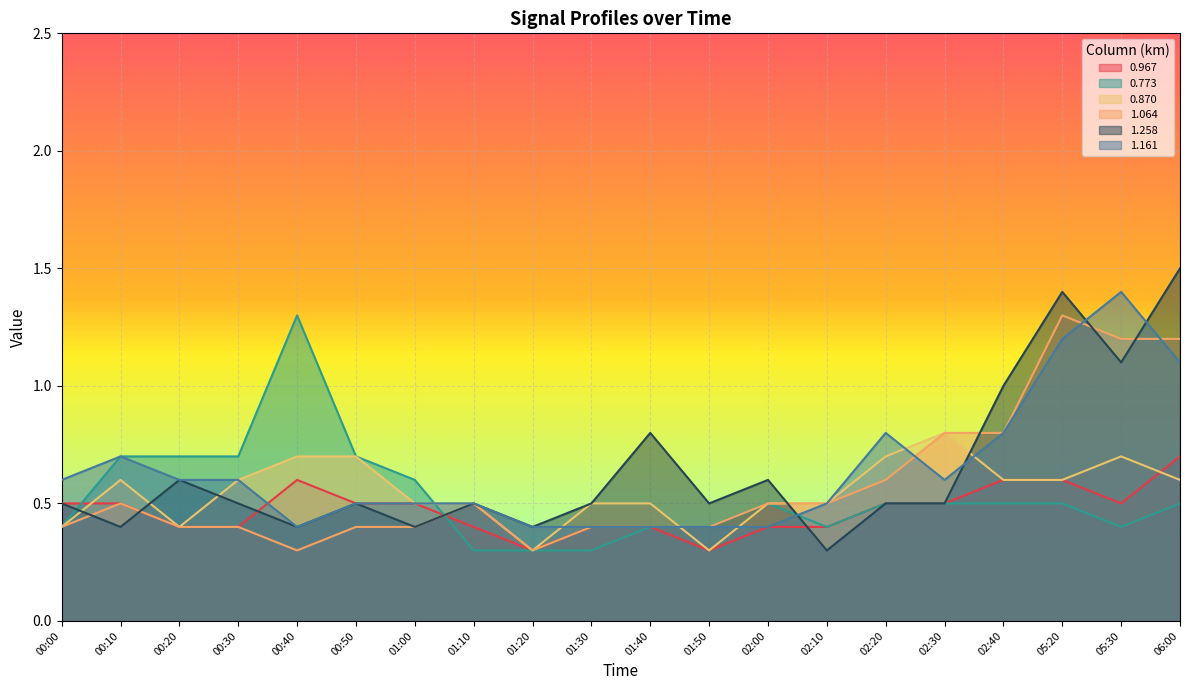

Which series changed the most between 00:20 and 02:40?

1.064